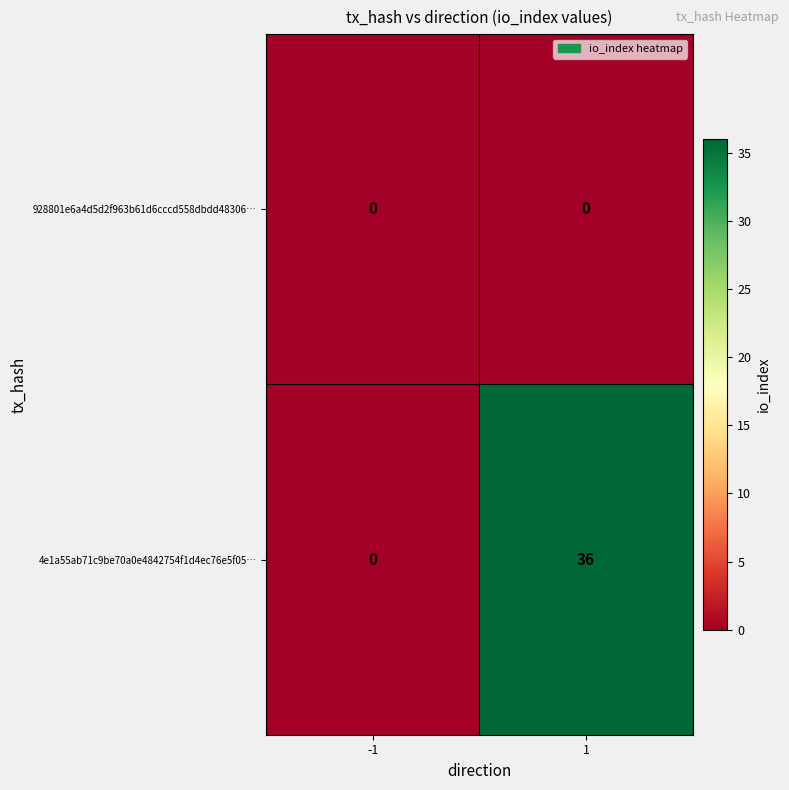

Which series changed the most between -1 and 1?

4e1a55ab71c9be70a0e4842754f1d4ec76e5f05…